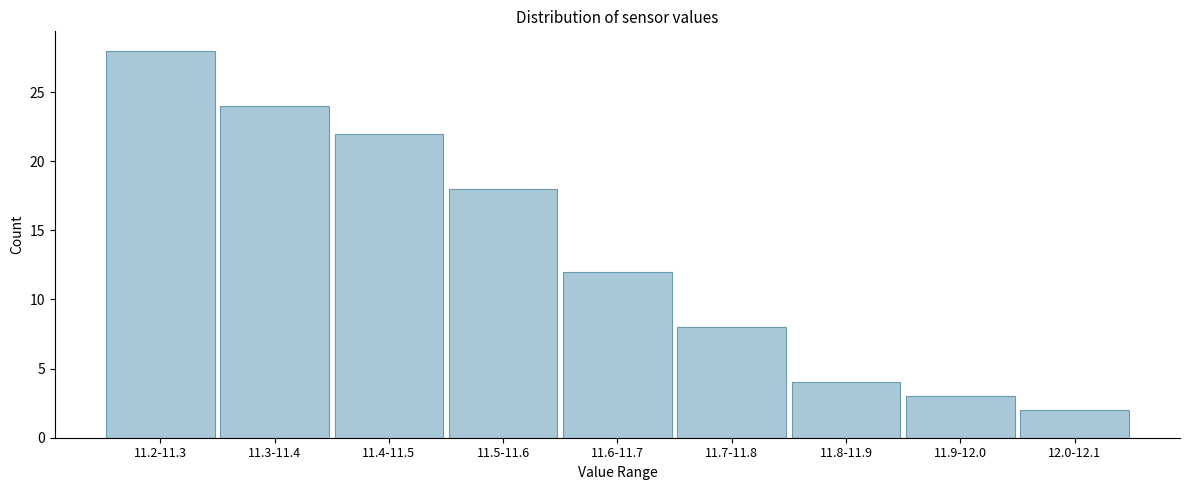

Reading left to right, transcribe all the data shown in this chart.

28	24	22	18	12	8	4	3	2